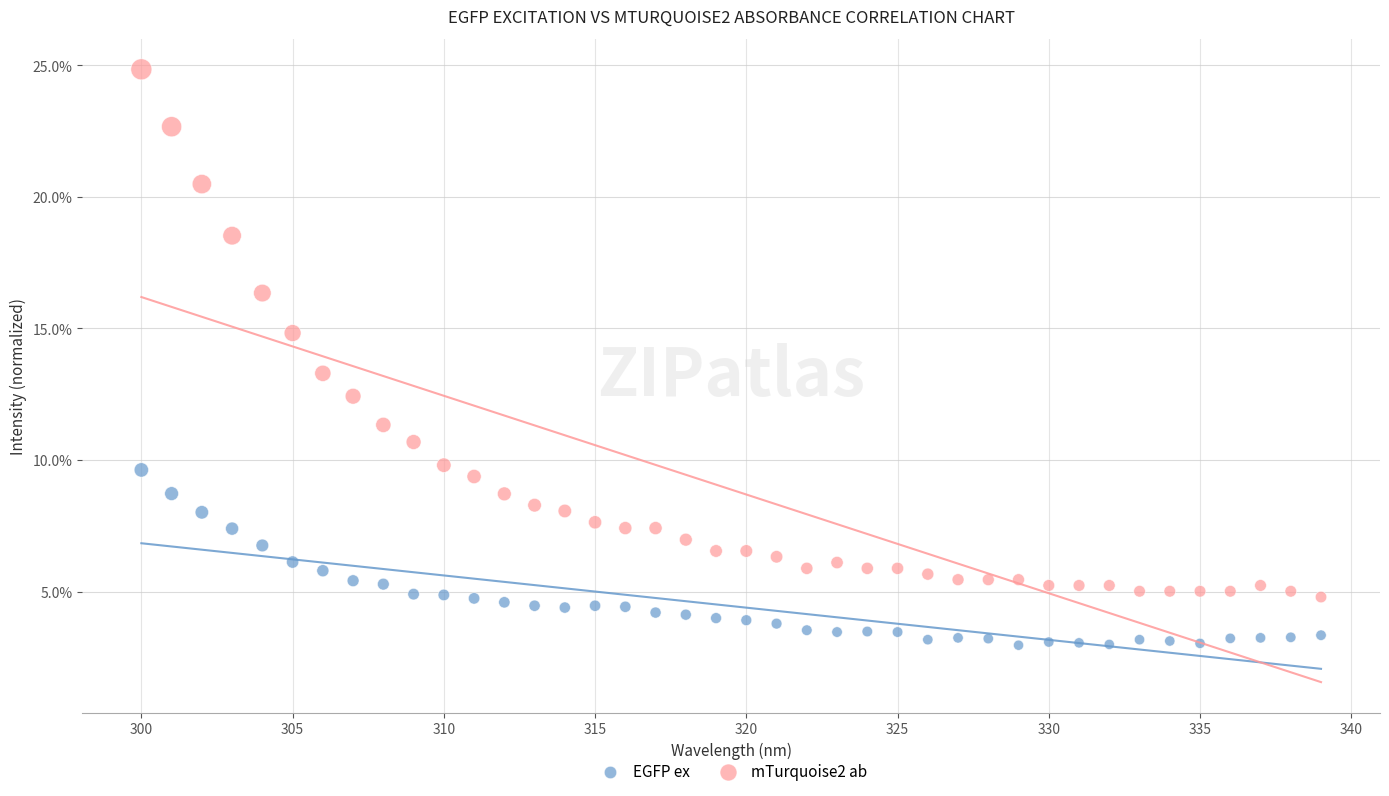

What are all the series names shown in the legend?

EGFP ex, mTurquoise2 ab